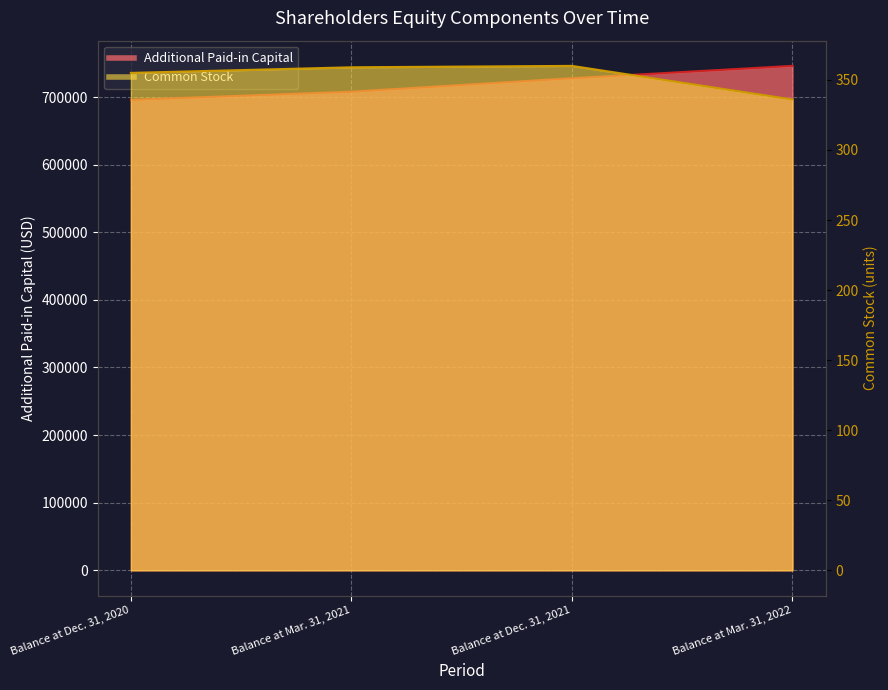

What is the lowest value of the Additional Paid-in Capital series?

695904